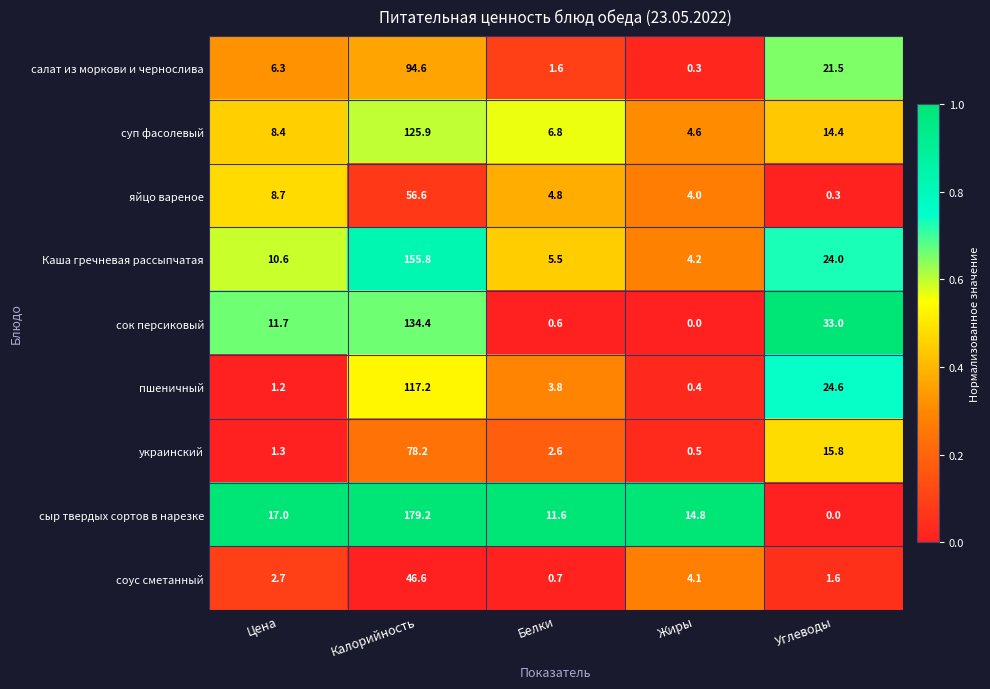

What is the difference between the maximum and minimum values in the украинский series?

77.7